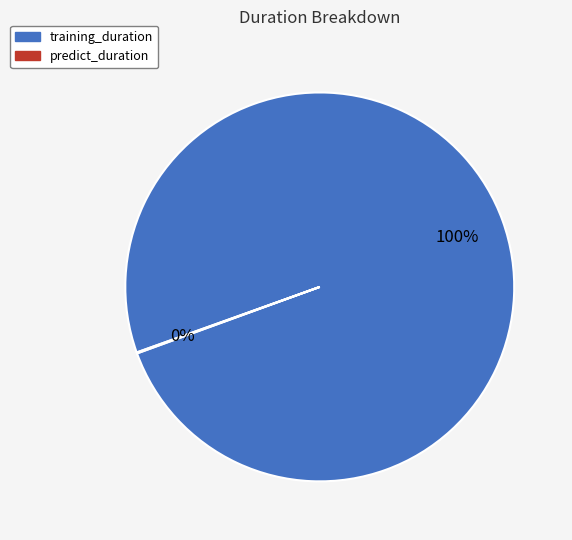

Does training_duration represent more than half of the total?

Yes